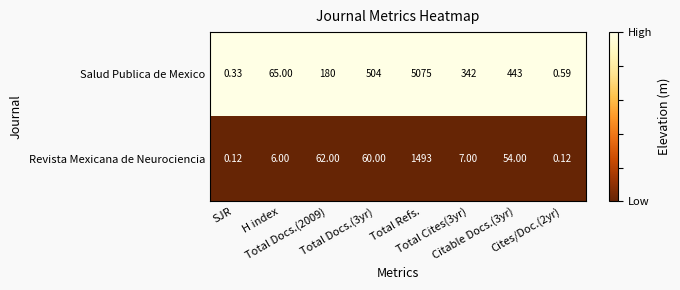

Which series has the largest range (max minus min)?

Salud Publica de Mexico